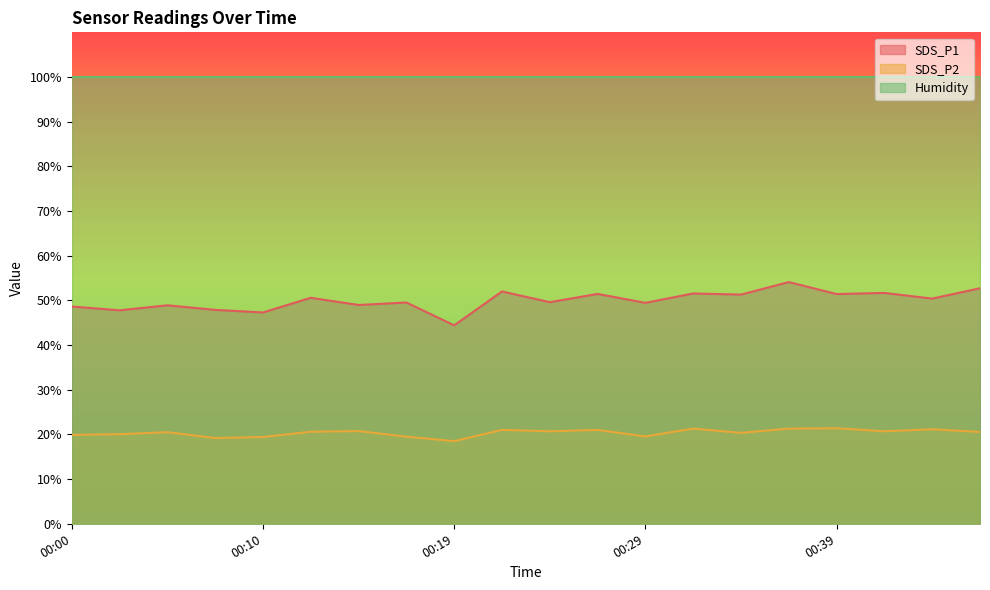

True or false: SDS_P1 has more than 0 points higher than both neighbors.

True